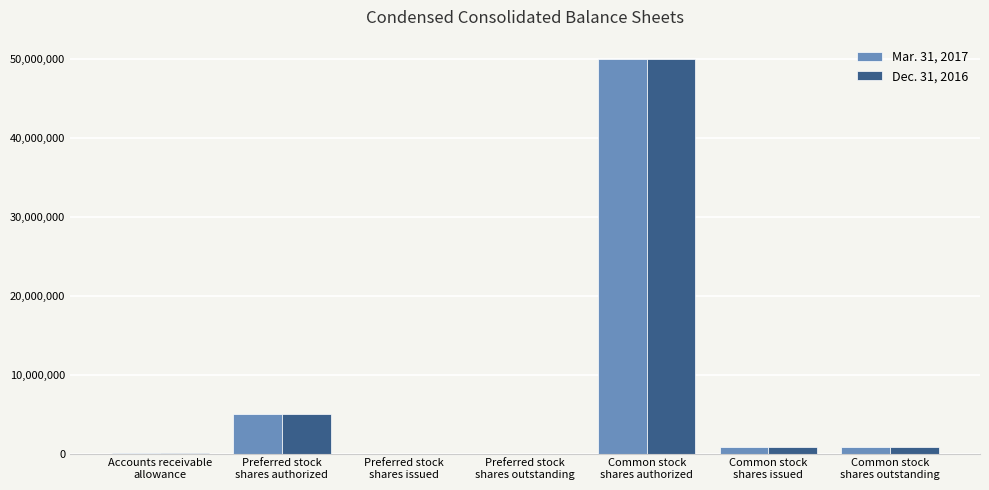

What is the maximum value shown in the chart?

50000000